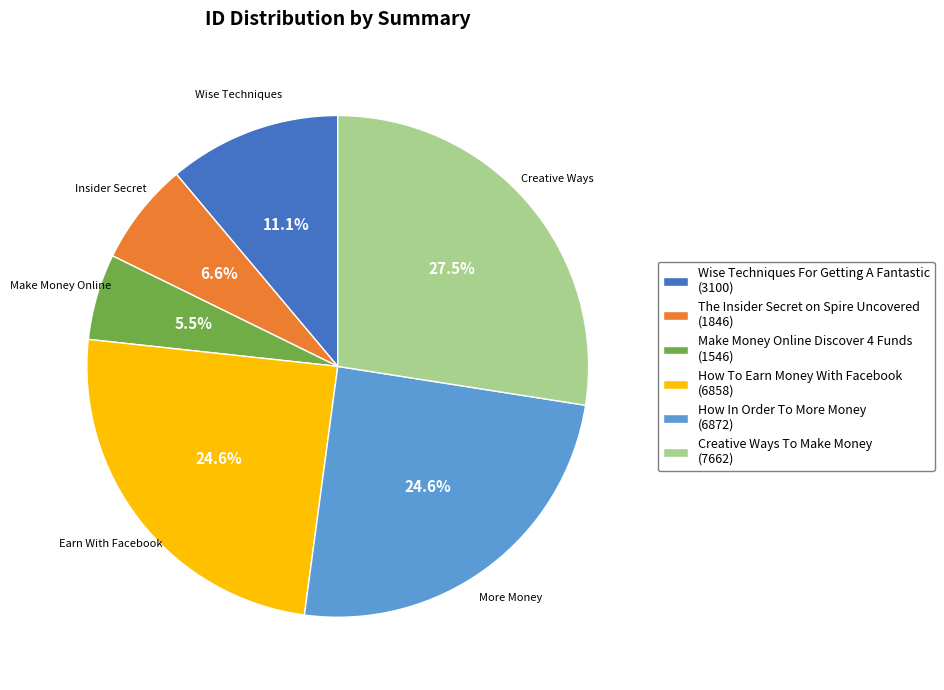

To the nearest percent, what is the average slice percentage?

17%